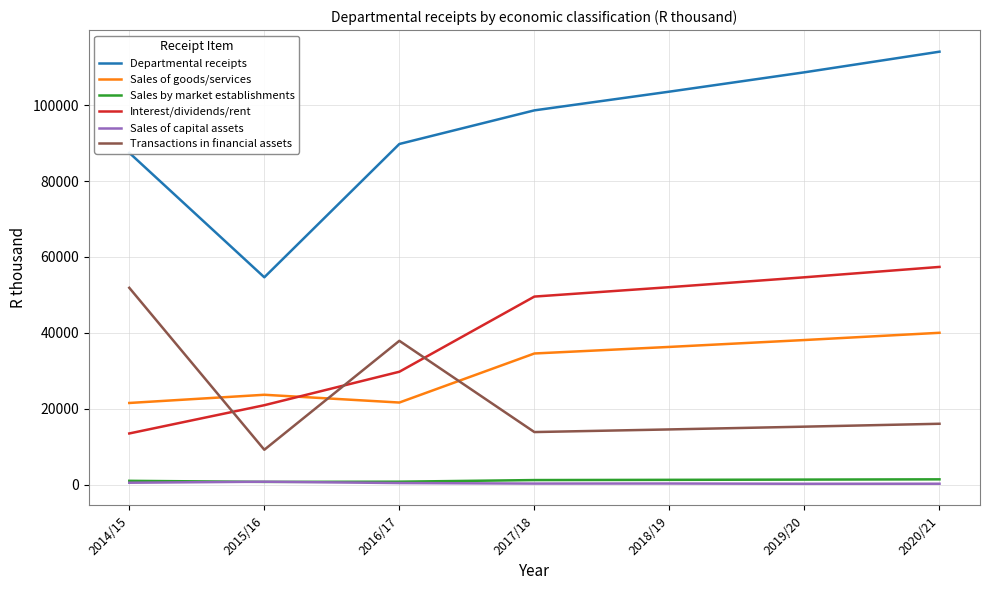

What is the sum of all Sales of capital assets values?

2873